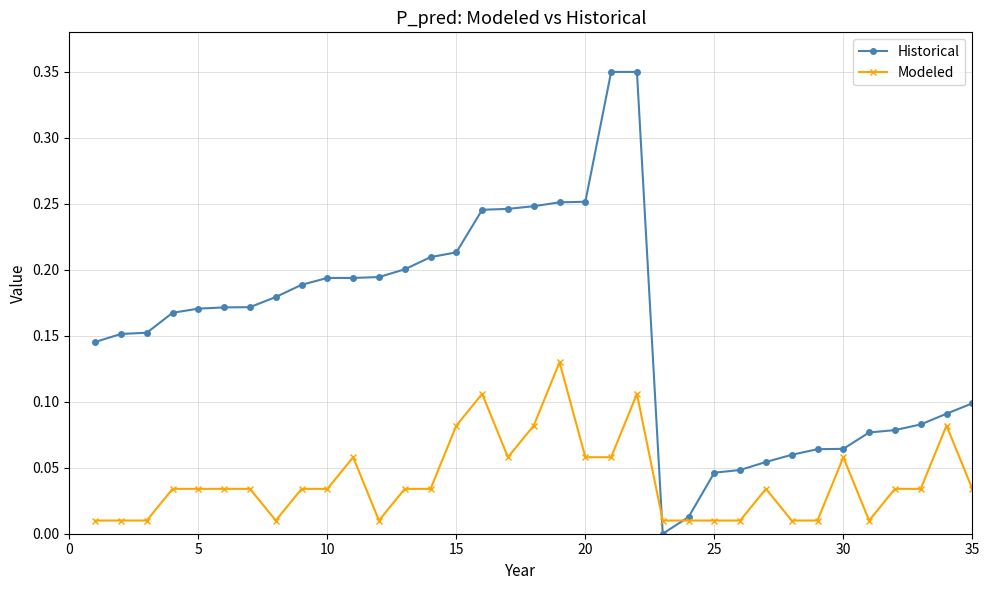

How many intersections are there between Historical and Modeled?

2